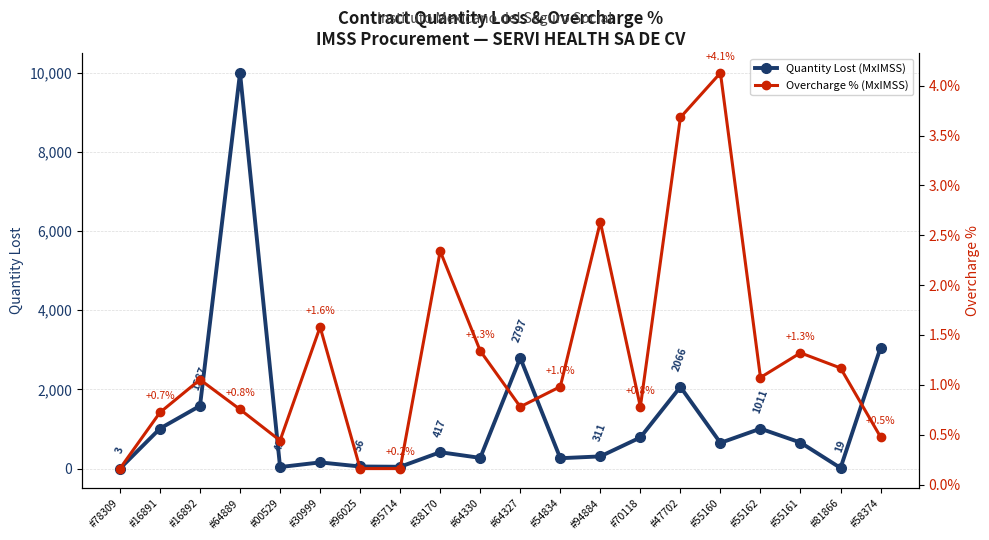

Read the Quantity Lost (MxIMSS) value at #78309.

3.2